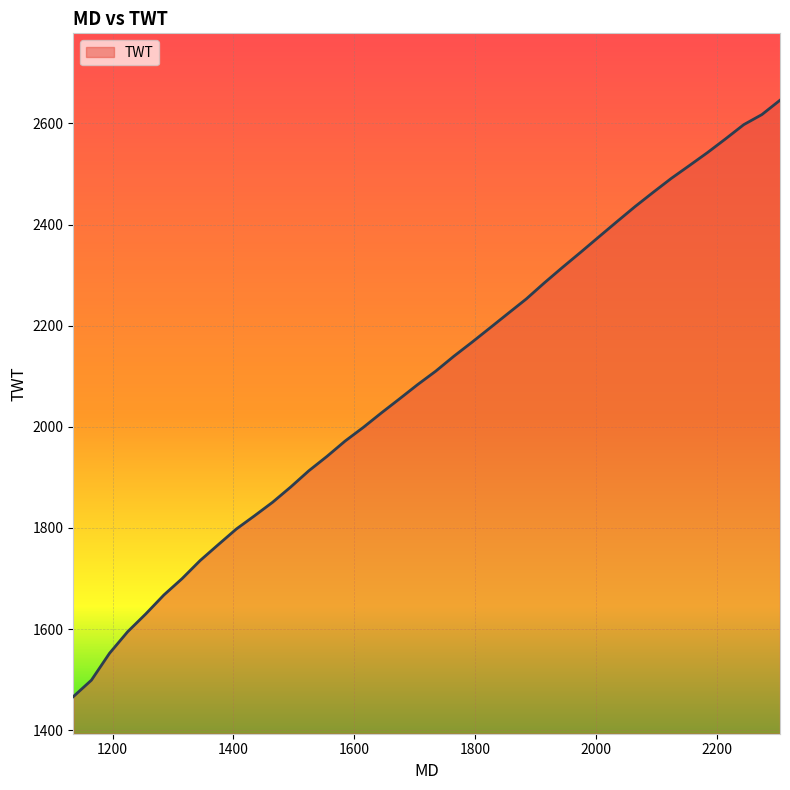

Does the chart have visible grid lines?

Yes